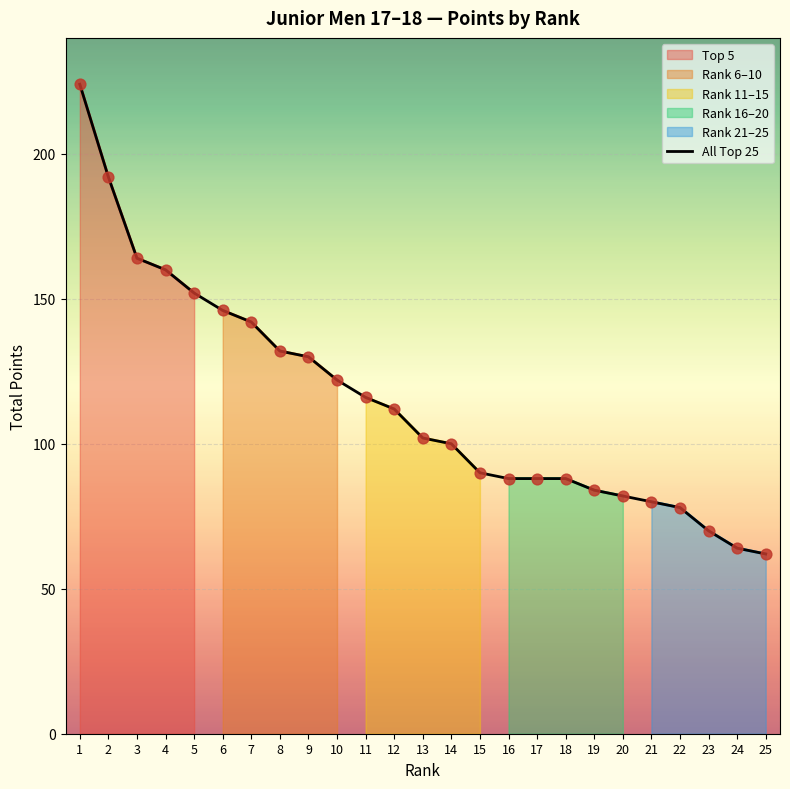

What is the change in value from 11 to 19?

-32